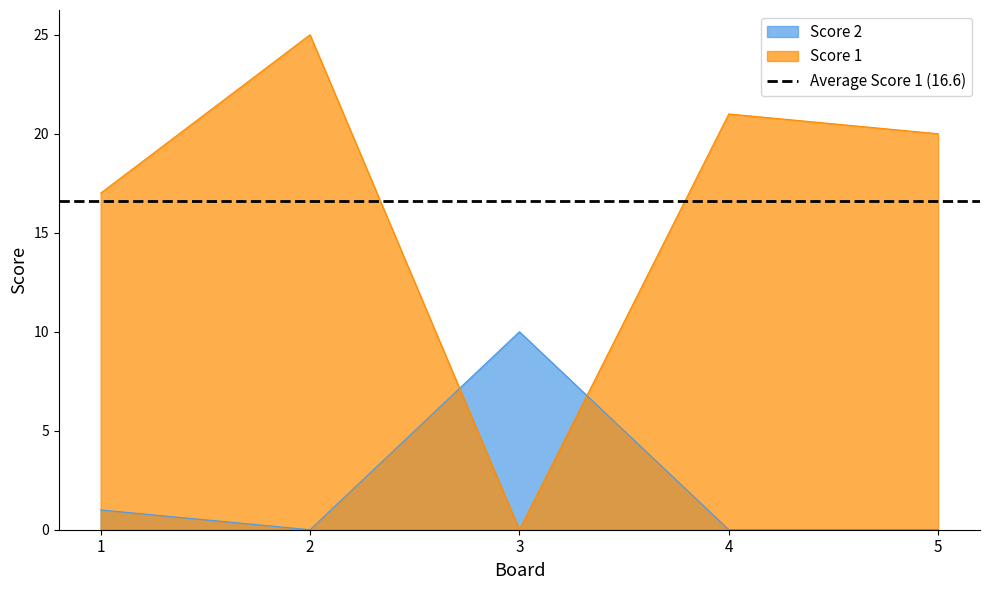

Where is Score 2 nearest to the value 5?

1